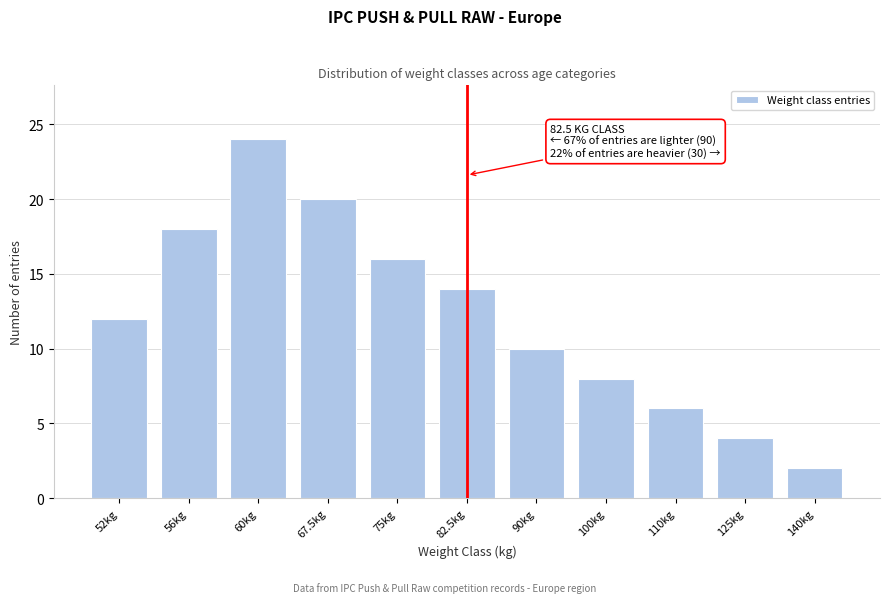

Reading right to left, what are all the values shown in this chart?

140kg=2	125kg=4	110kg=6	100kg=8	90kg=10	82.5kg=14	75kg=16	67.5kg=20	60kg=24	56kg=18	52kg=12